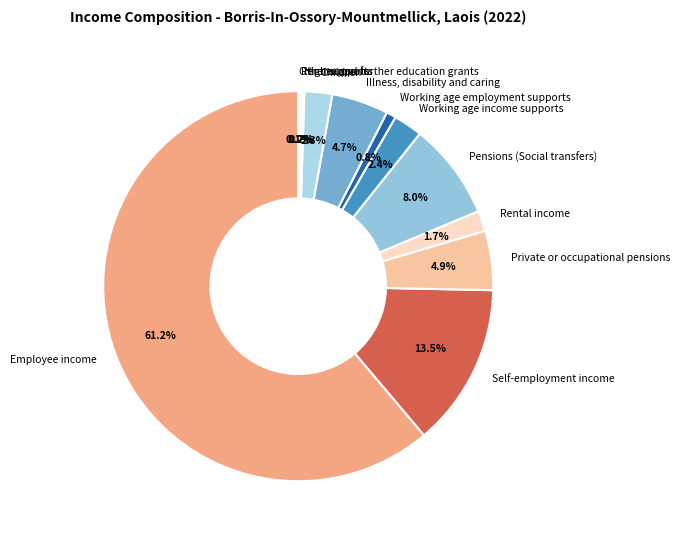

What is the largest slice in the pie chart?

Employee income